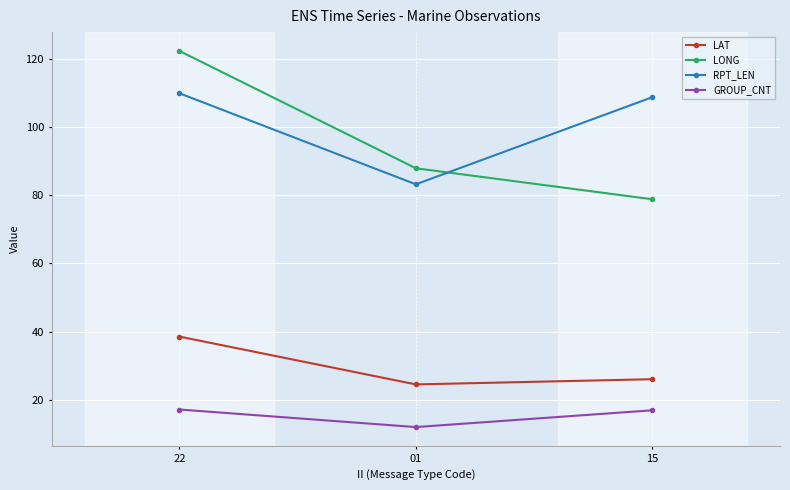

Which series has the widest spread of values?

LONG